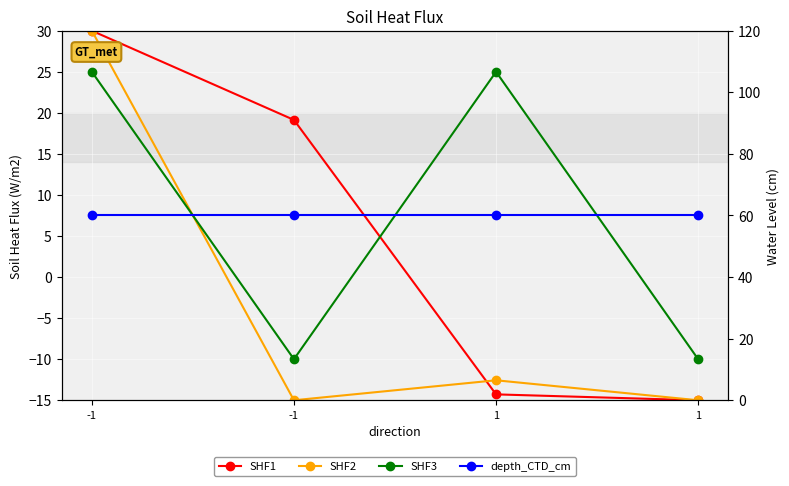

Is the value of SHF2 at -1 greater than the value of depth_CTD_cm at 1?

No